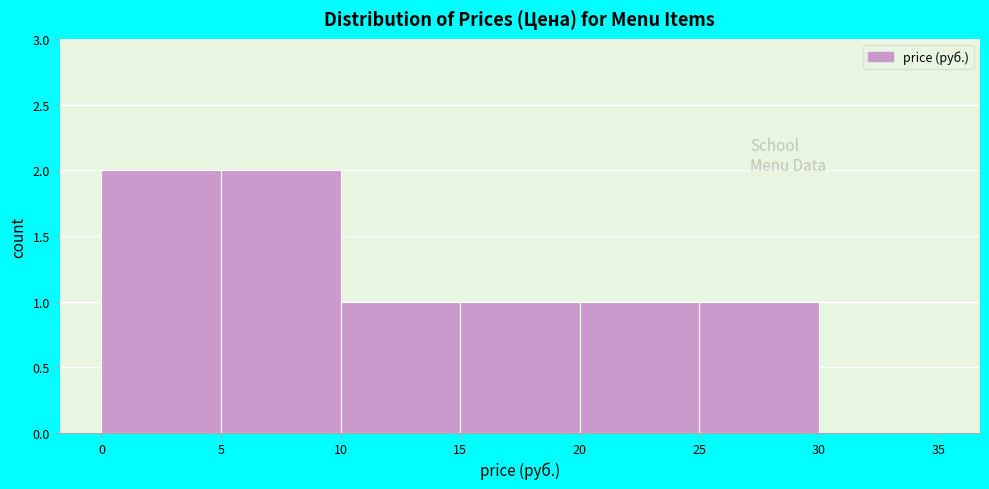

Reading left to right, list every bar in this chart as the range it spans on the x-axis followed by its height. The values are not printed on the chart, so give them approximately, as read against the axis.

0 to 5: 2
5 to 10: 2
10 to 15: 1
15 to 20: 1
20 to 25: 1
25 to 30: 1
30 to 35: 0